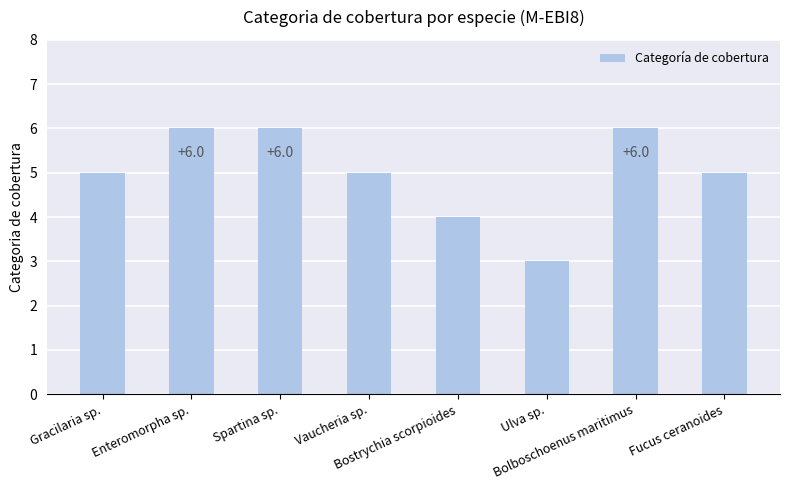

Is it true that the value at Ulva sp. is 3?

True